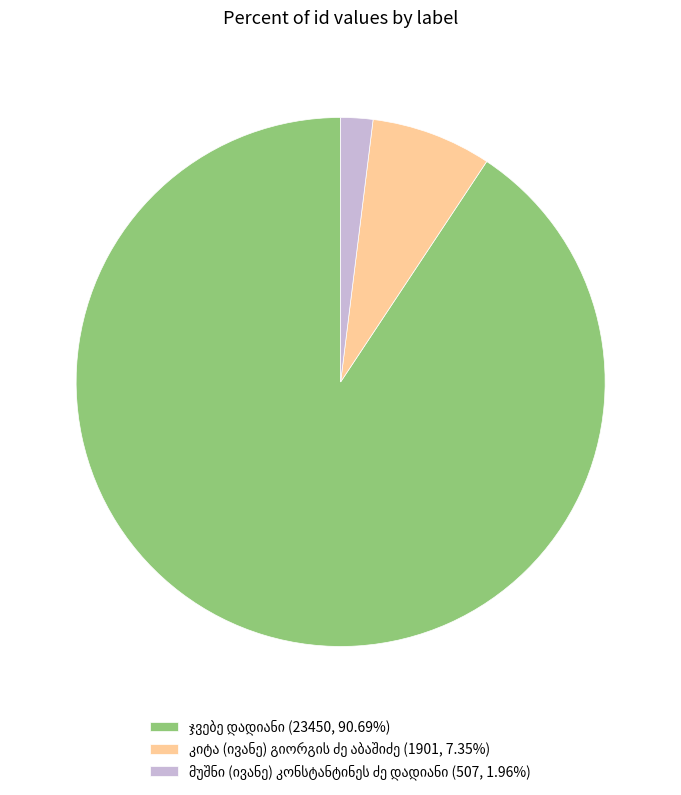

Does any single category account for the majority?

Yes